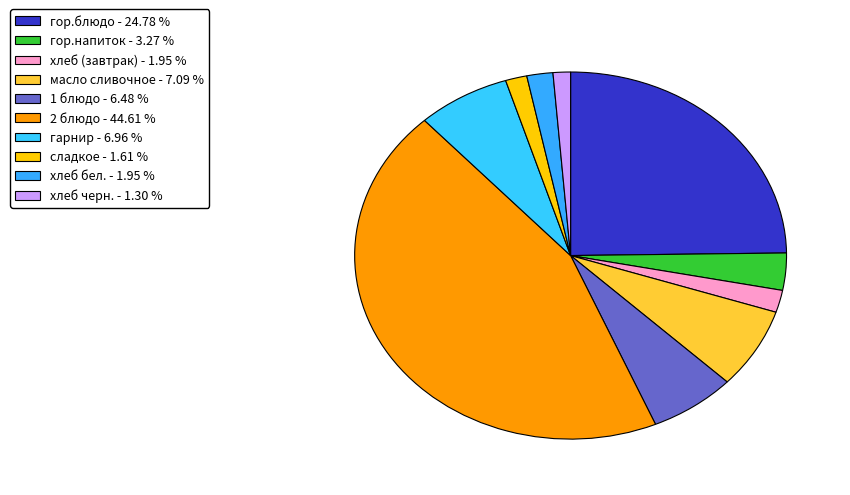

To the nearest percent, what portion does сладкое represent?

2%